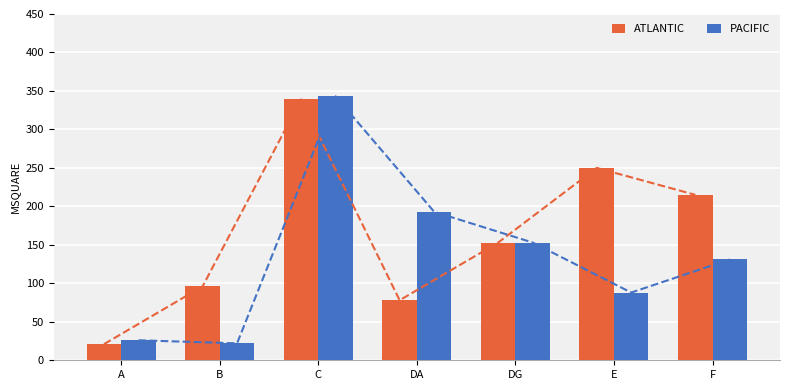

The value of PACIFIC at DA is 193. True or false?

True